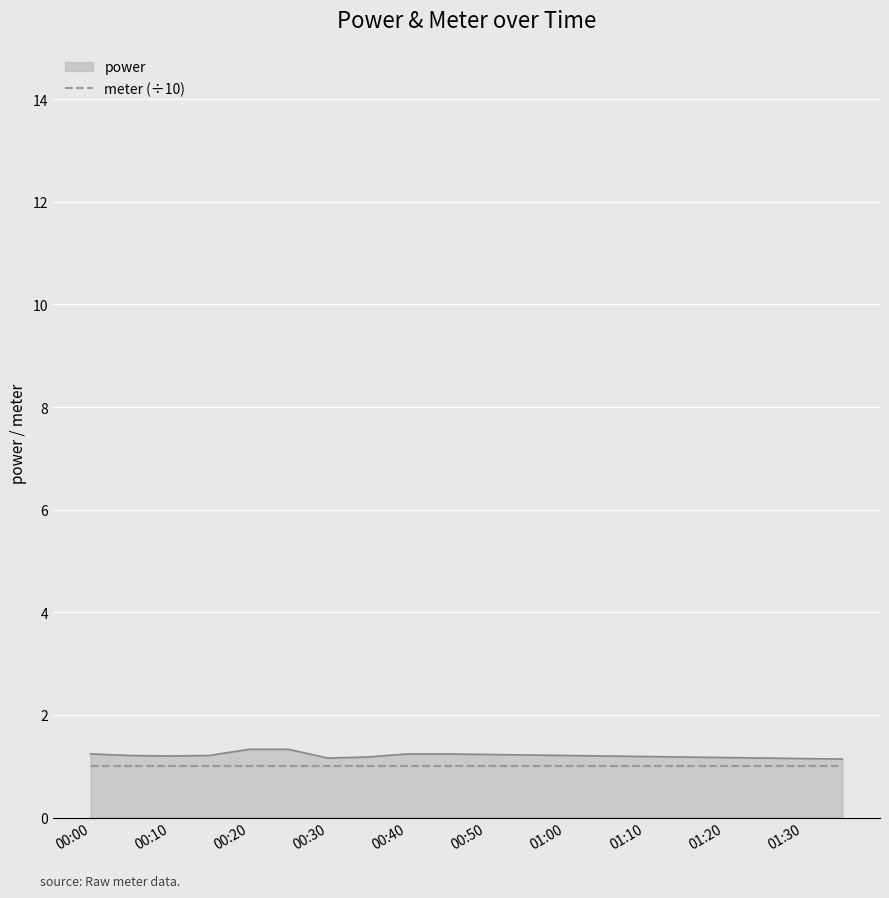

What is the greatest value displayed?

1.3